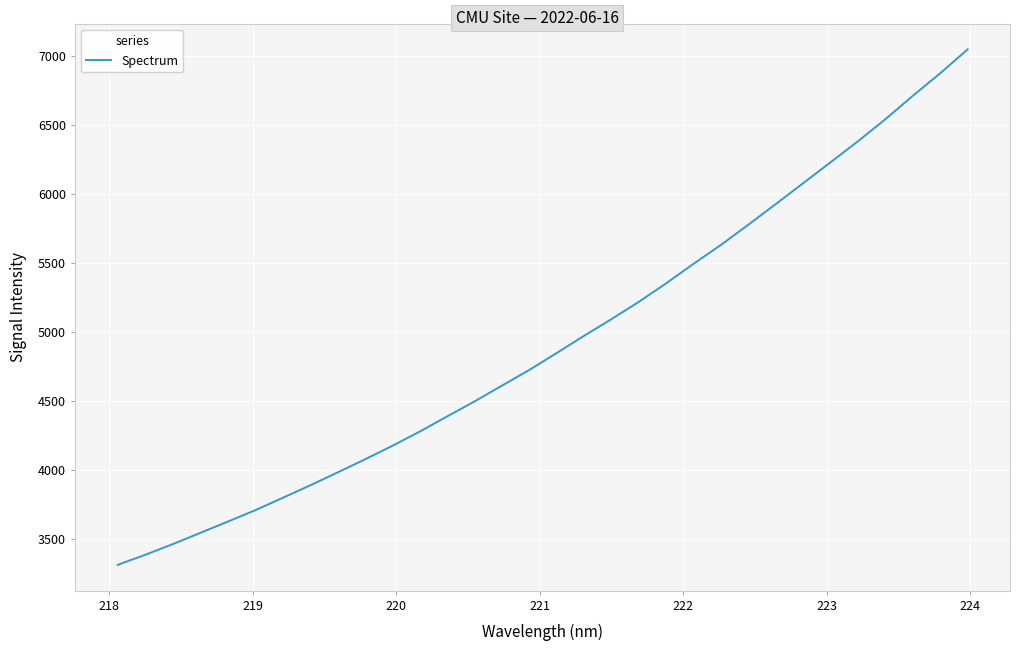

What is the greatest value displayed?

7044.9